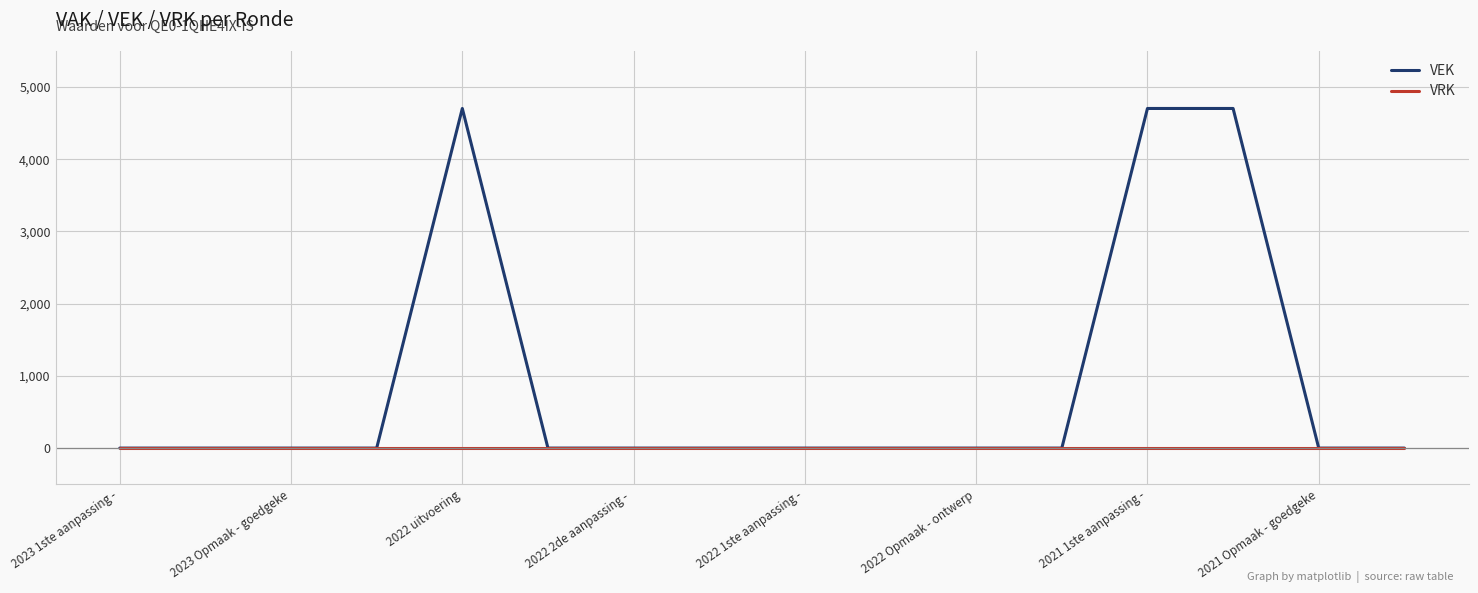

What is the maximum value shown in the chart?

4704